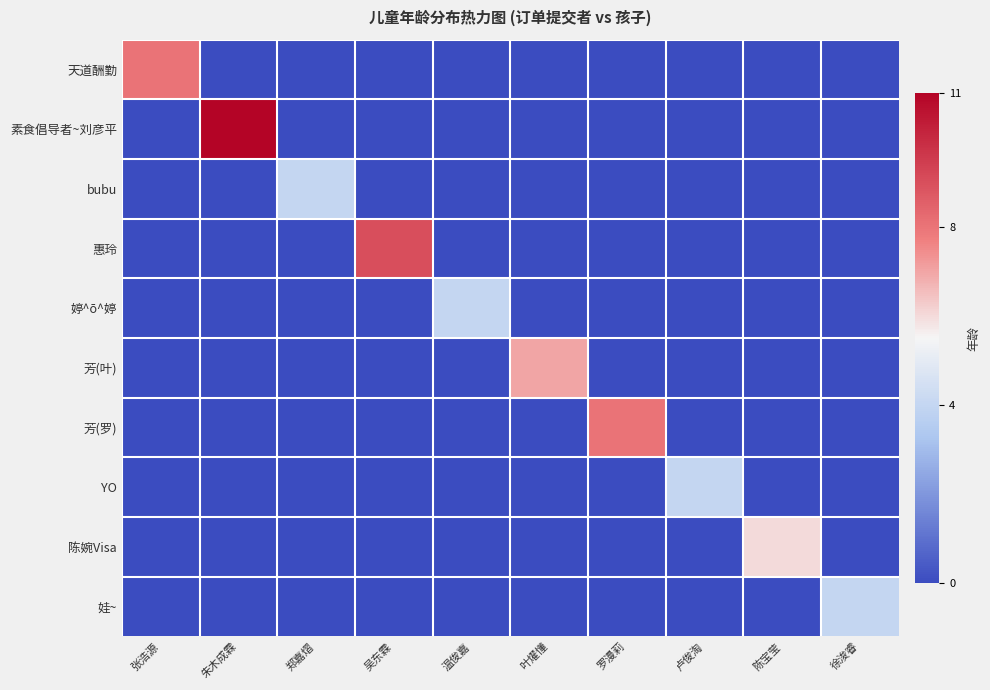

Between 朱木成霖 and 吴东霖, which is larger?

朱木成霖